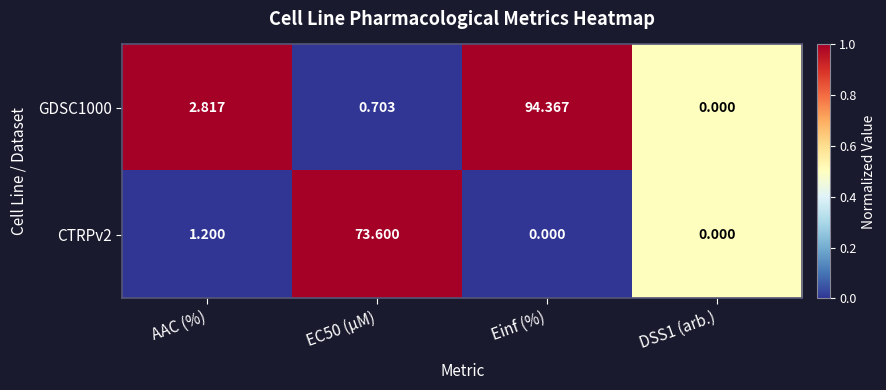

What is the total value across all series at Einf (%)?

94.4